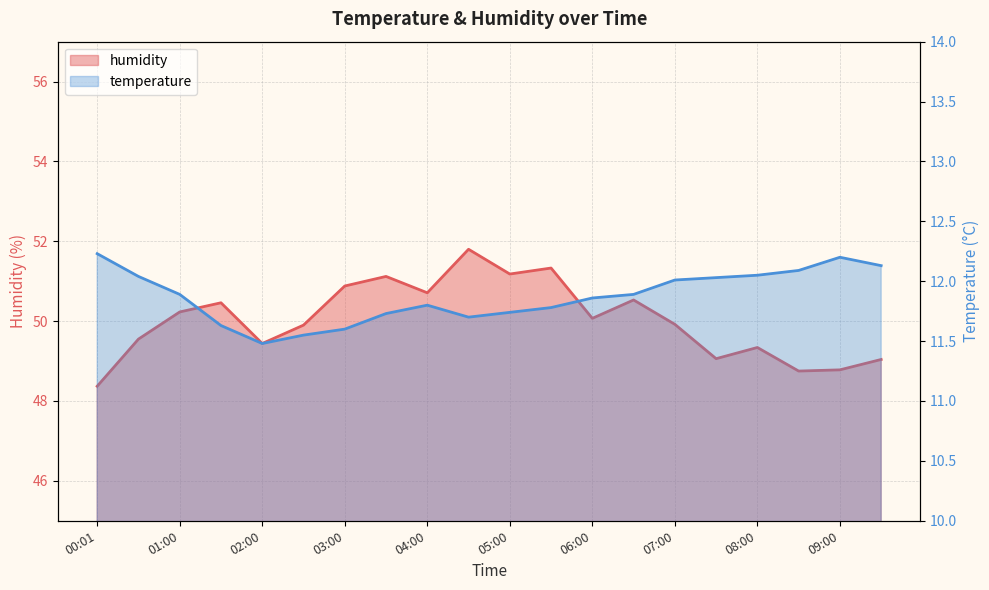

What is the spread (max minus min) of values at 08:30?

36.7